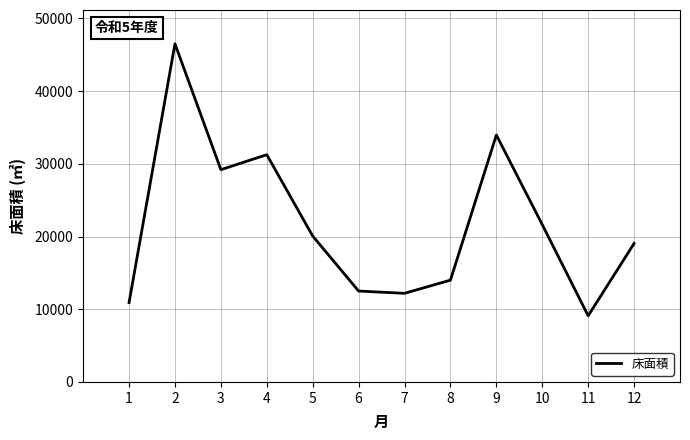

What is the minimum value shown in the chart?

9103